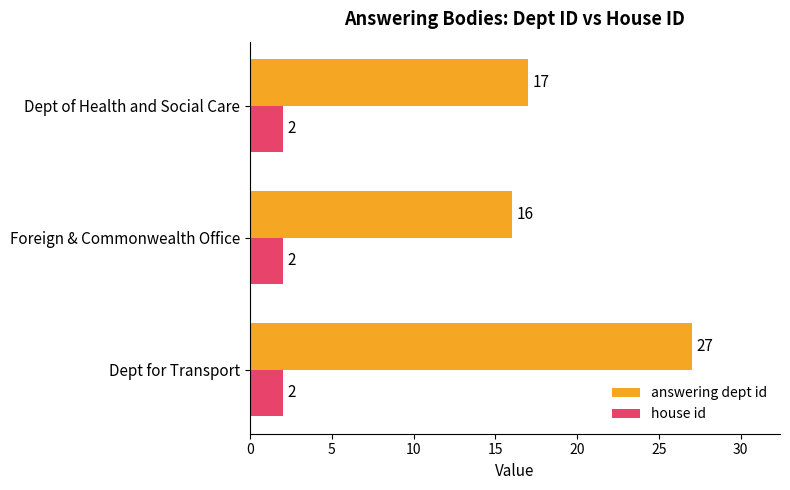

The value of house id at Foreign & Commonwealth Office is 2. True or false?

True